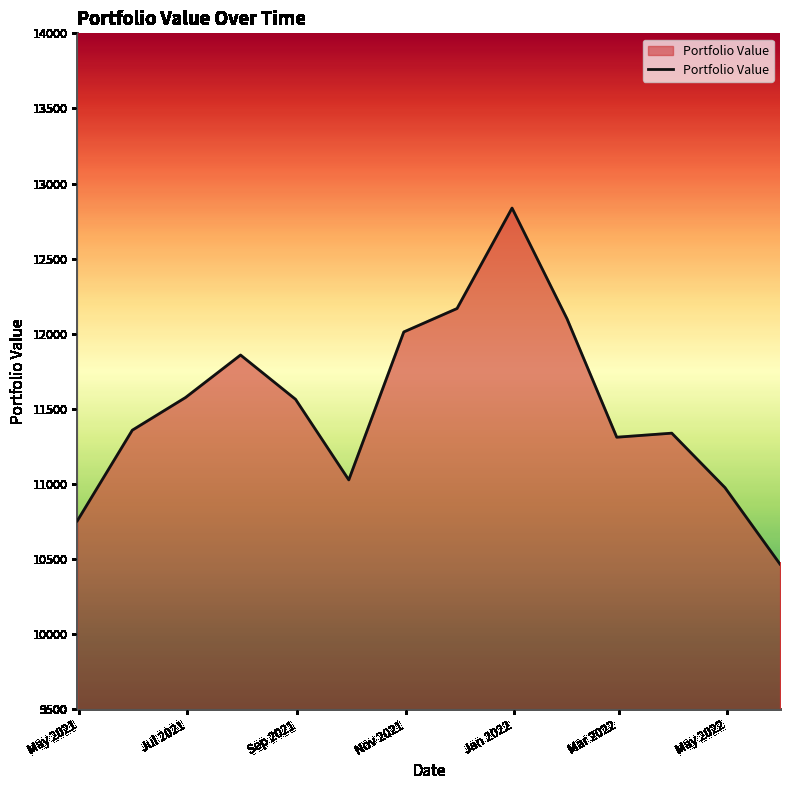

What is the maximum value shown in the chart?

12836.5